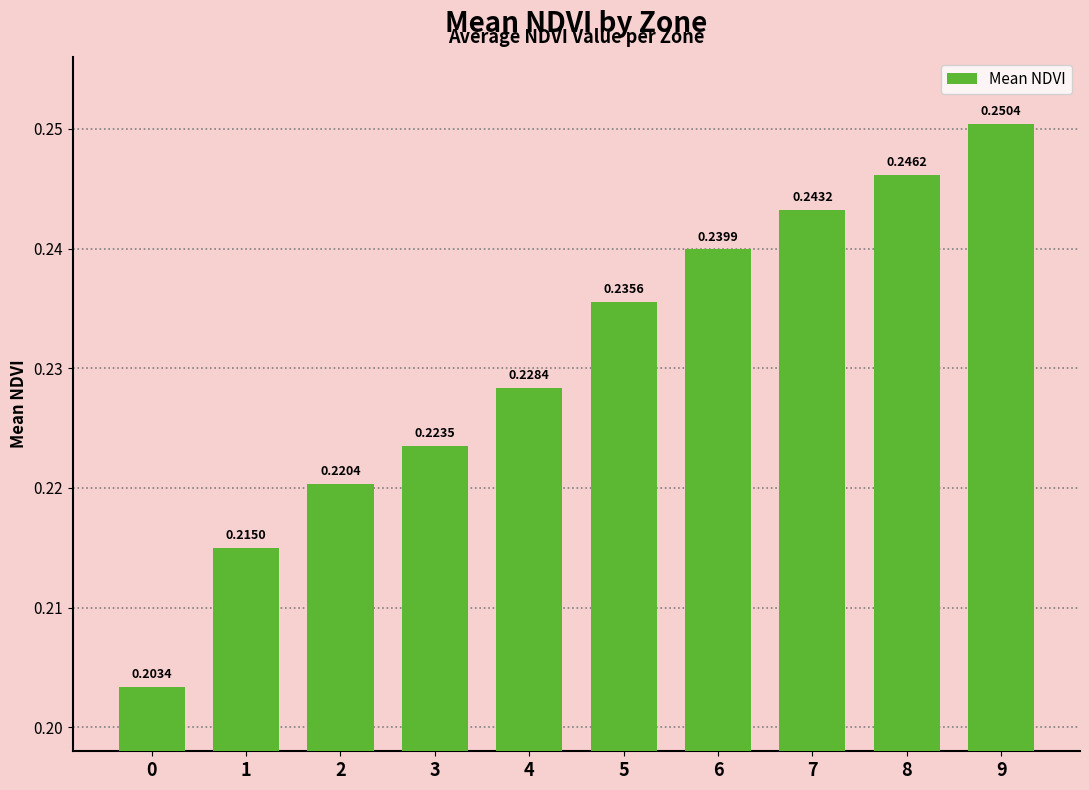

Which has a higher value, 3 or 7?

7